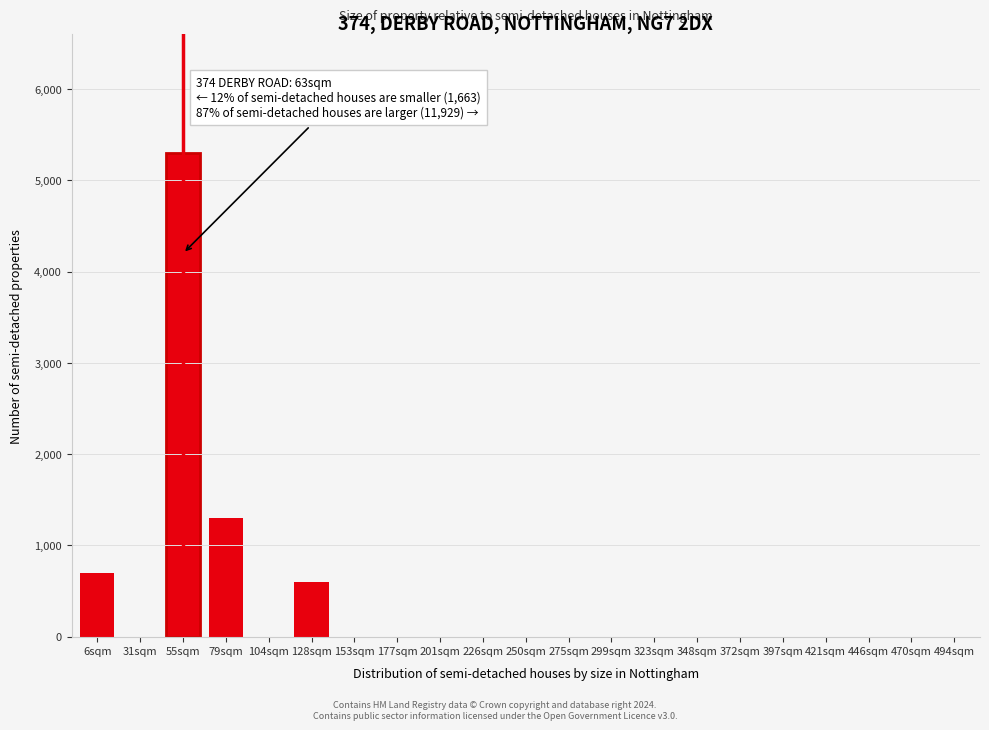

Reading right to left, what are all the values shown in this chart?

494sqm=0	470sqm=0	446sqm=0	421sqm=0	397sqm=0	372sqm=0	348sqm=0	323sqm=0	299sqm=0	275sqm=0	250sqm=0	226sqm=0	201sqm=0	177sqm=0	153sqm=0	128sqm=600	104sqm=0	79sqm=1300	55sqm=5300	31sqm=0	6sqm=700